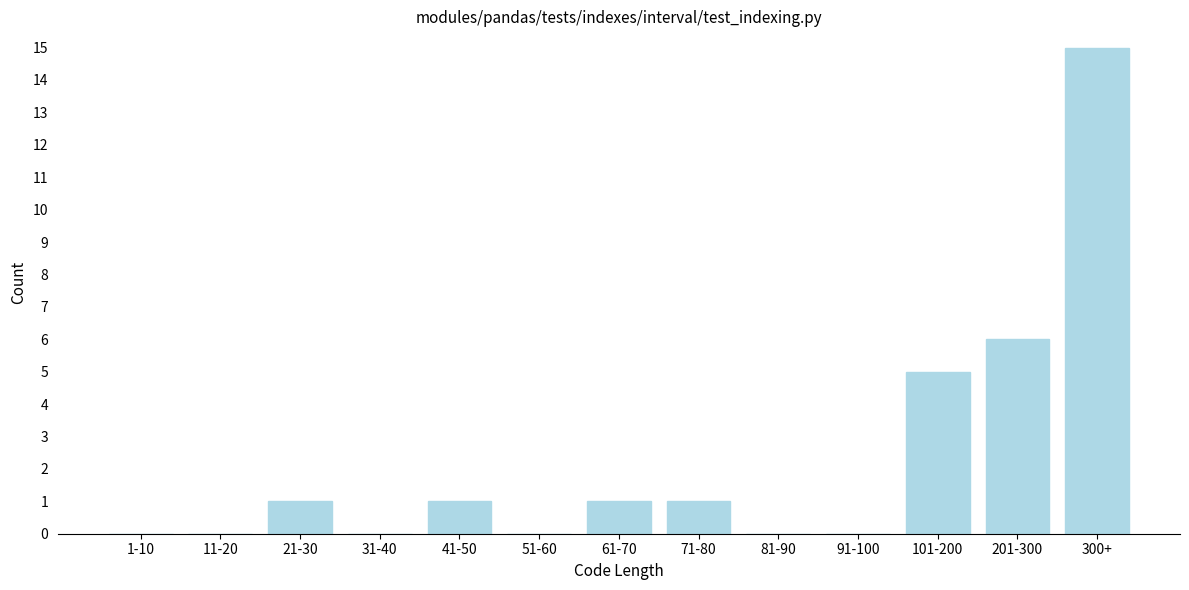

Reading left to right, extract all data points from this chart.

1-10=0	11-20=0	21-30=1	31-40=0	41-50=1	51-60=0	61-70=1	71-80=1	81-90=0	91-100=0	101-200=5	201-300=6	300+=15